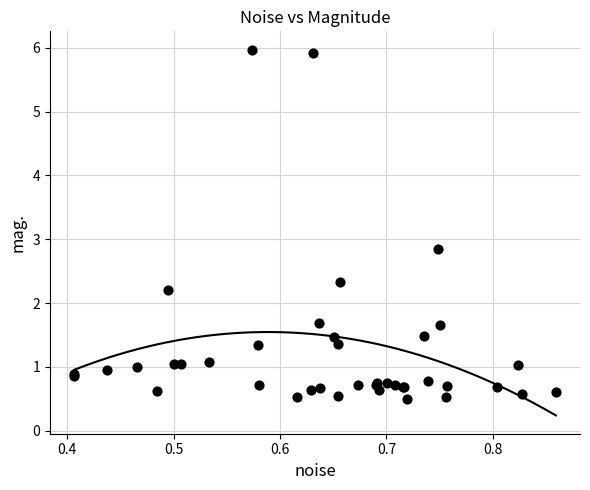

What Y value in the scatter plot is closest to 3?

2.8